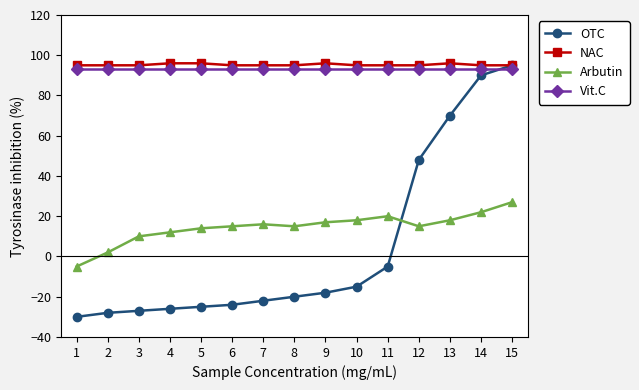

At how many categories does at least one series exceed 77?

15